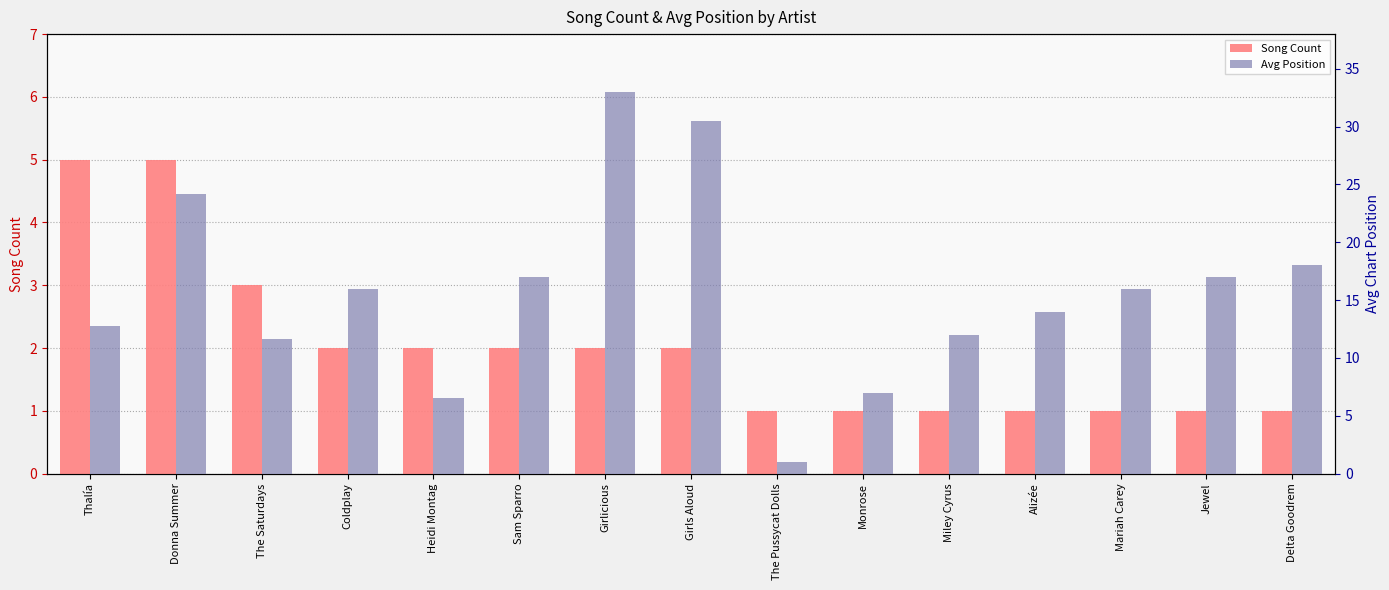

What is the average value of the Song Count series?

2.0